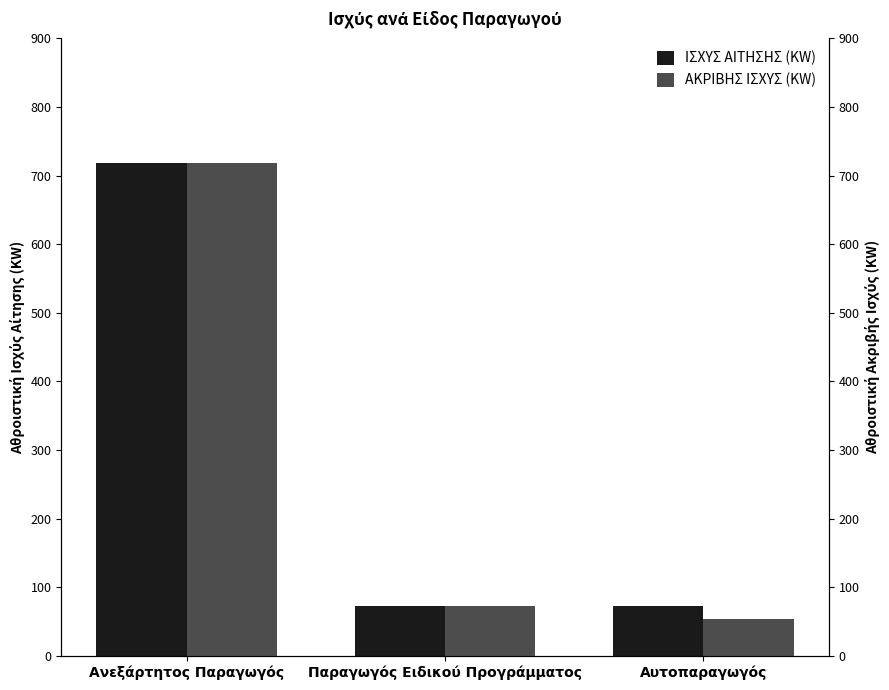

How many groups of bars are there?

3